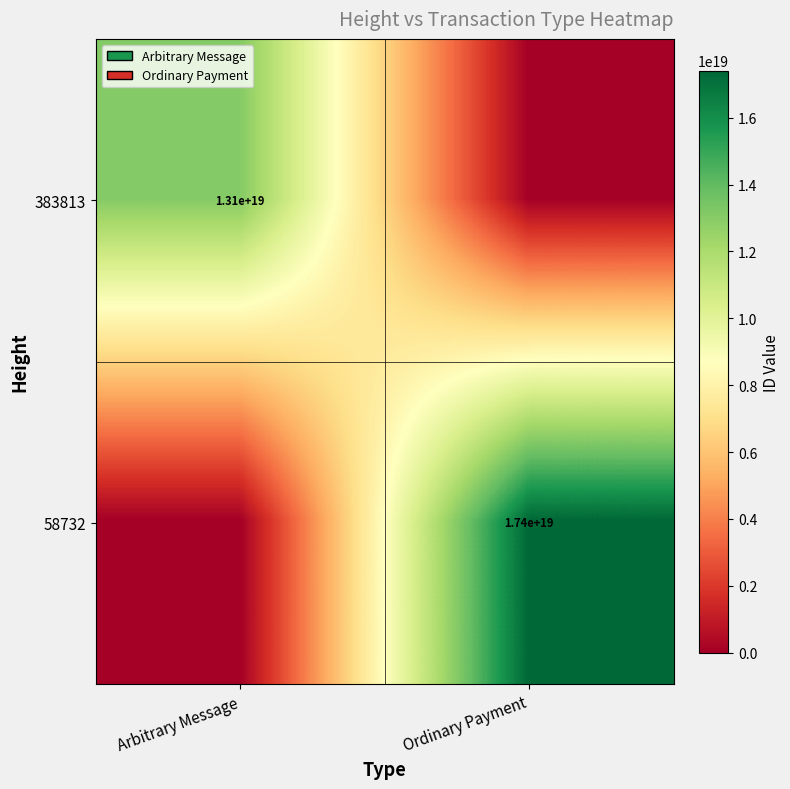

Is the value of 58732 at Ordinary Payment greater than the value of 383813 at Arbitrary Message?

Yes